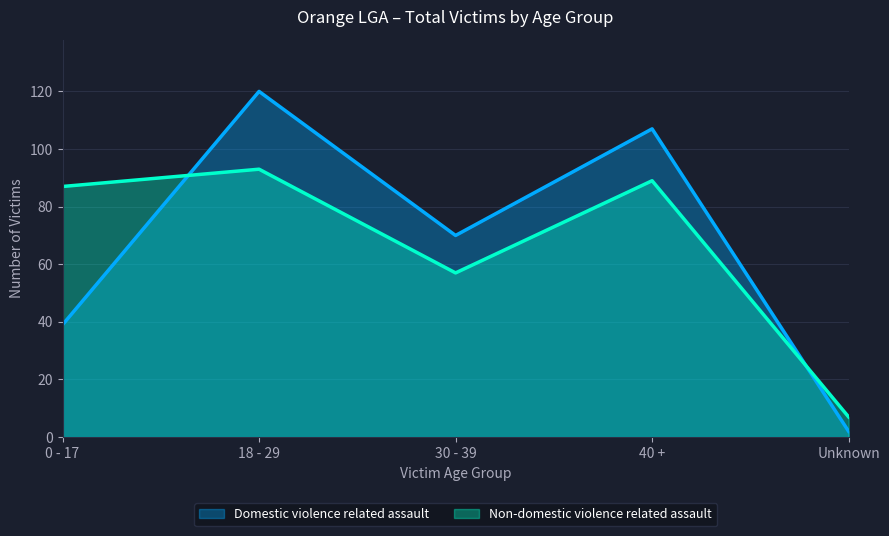

True or false: Non-domestic violence related assault and Domestic violence related assault intersect in this chart.

True